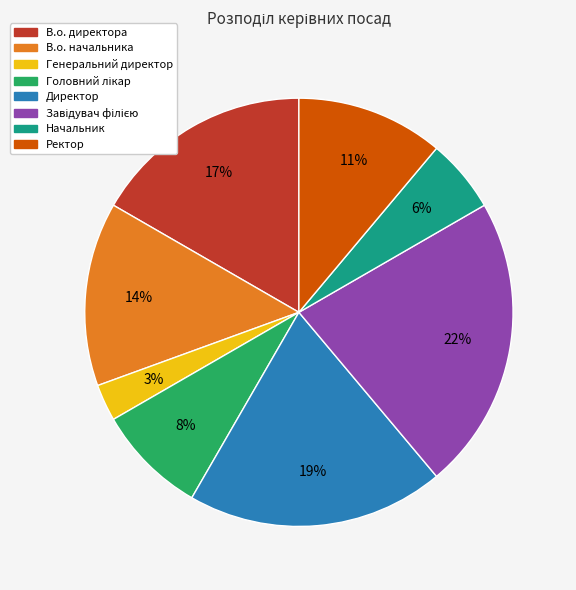

Combined, do Ректор and Генеральний директор account for over 50%?

No